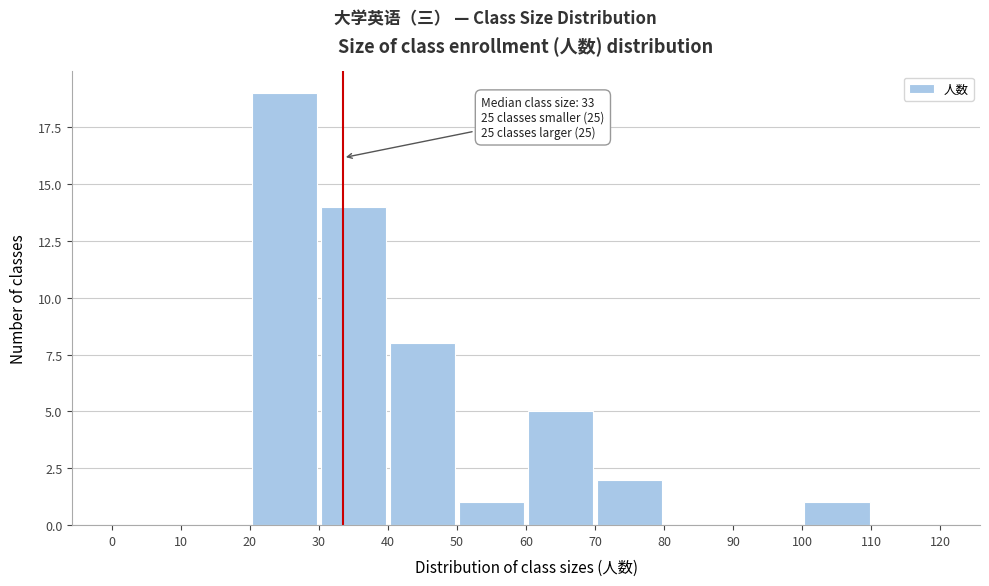

Over which range of the x-axis is the bar tallest?

20 to 30